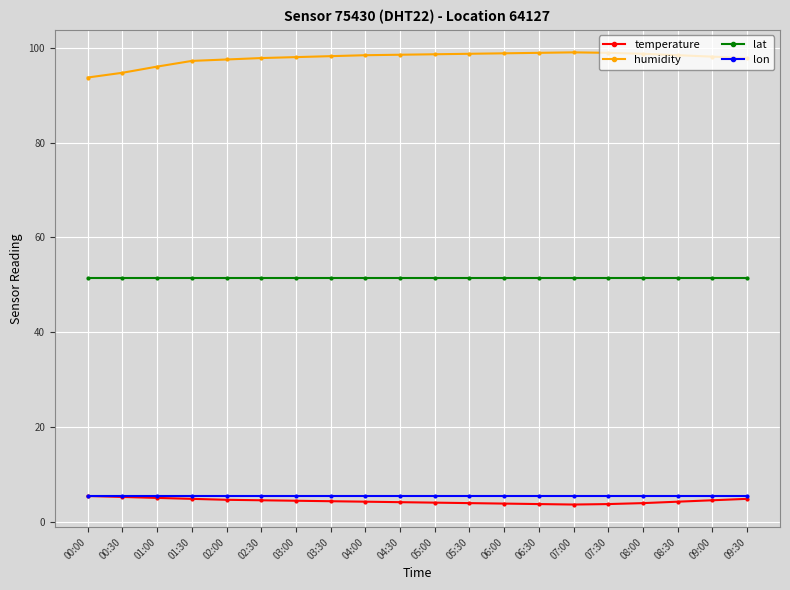

What is the label of the 18th point from the left?

08:30